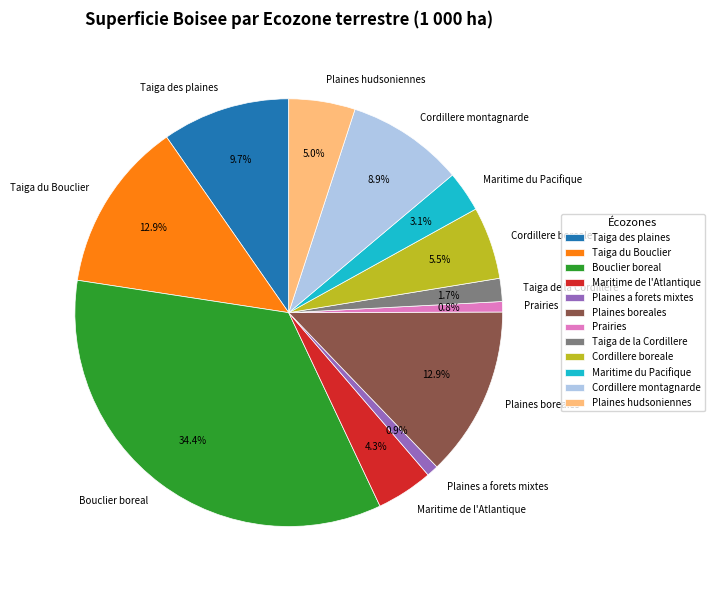

Which slice is the largest?

Bouclier boreal